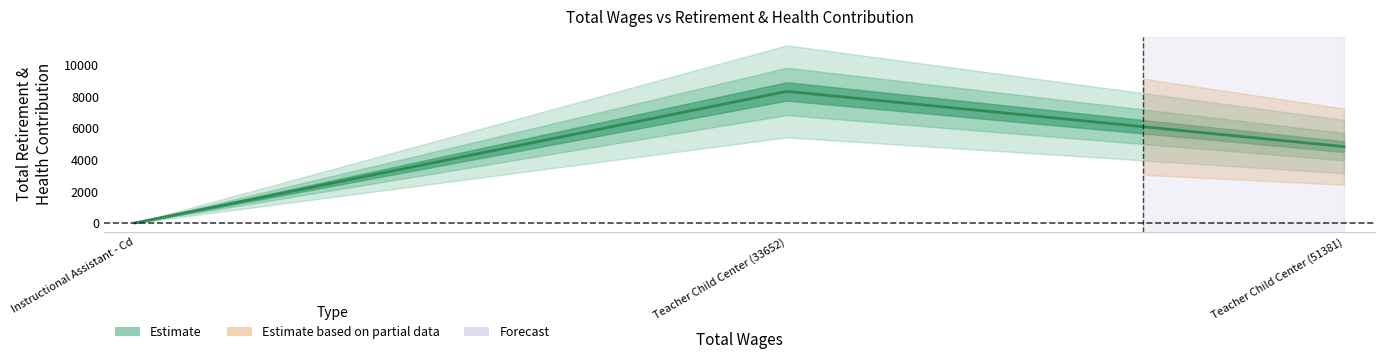

What is the difference between the maximum and minimum values?

8334